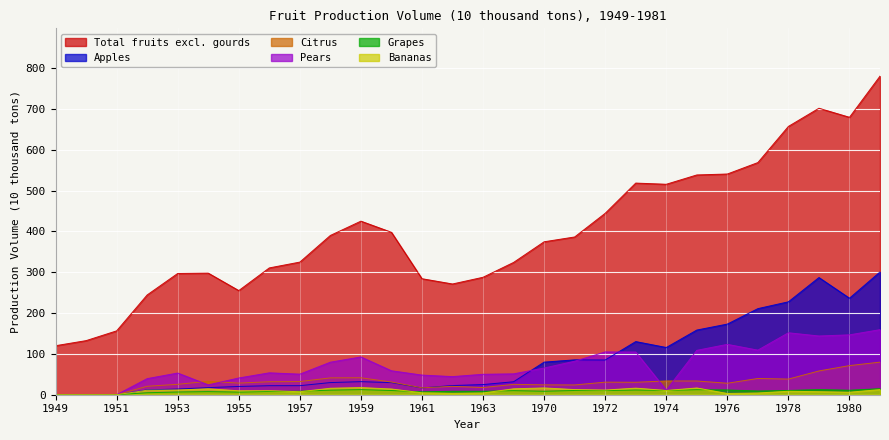

What is the sum of the Grapes values at 1981 and 1971?

25.2